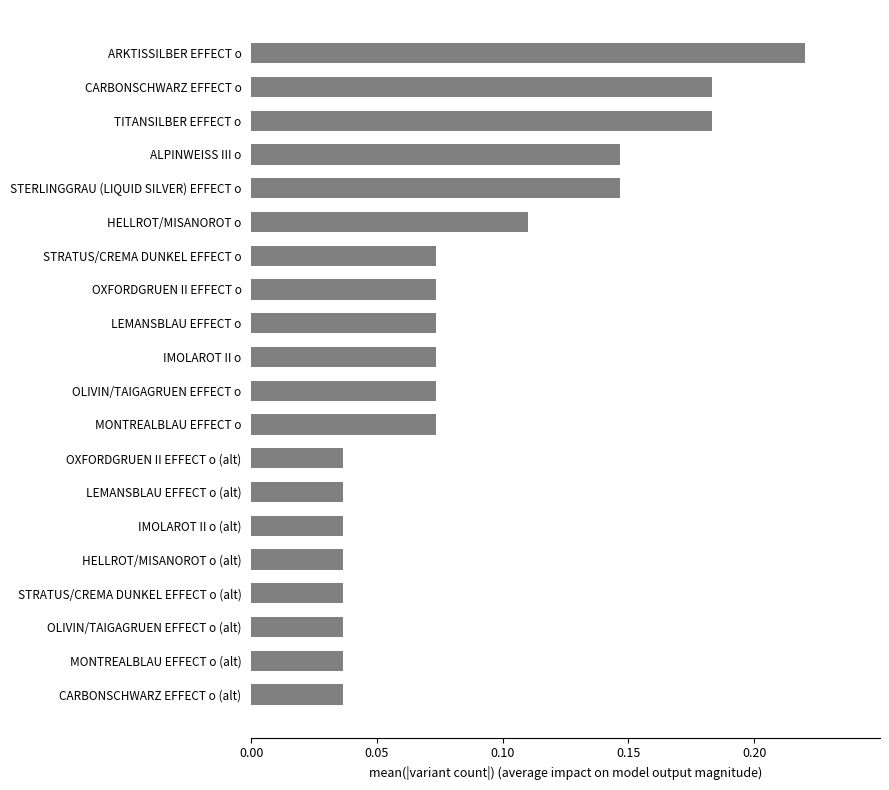

How many values are between 0 and 1?

20